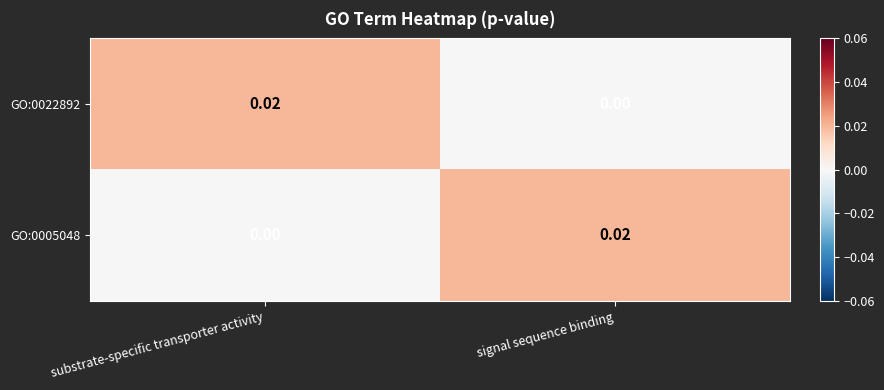

Rank the categories by GO:0022892 value from lowest to highest.

signal sequence binding, substrate-specific transporter activity